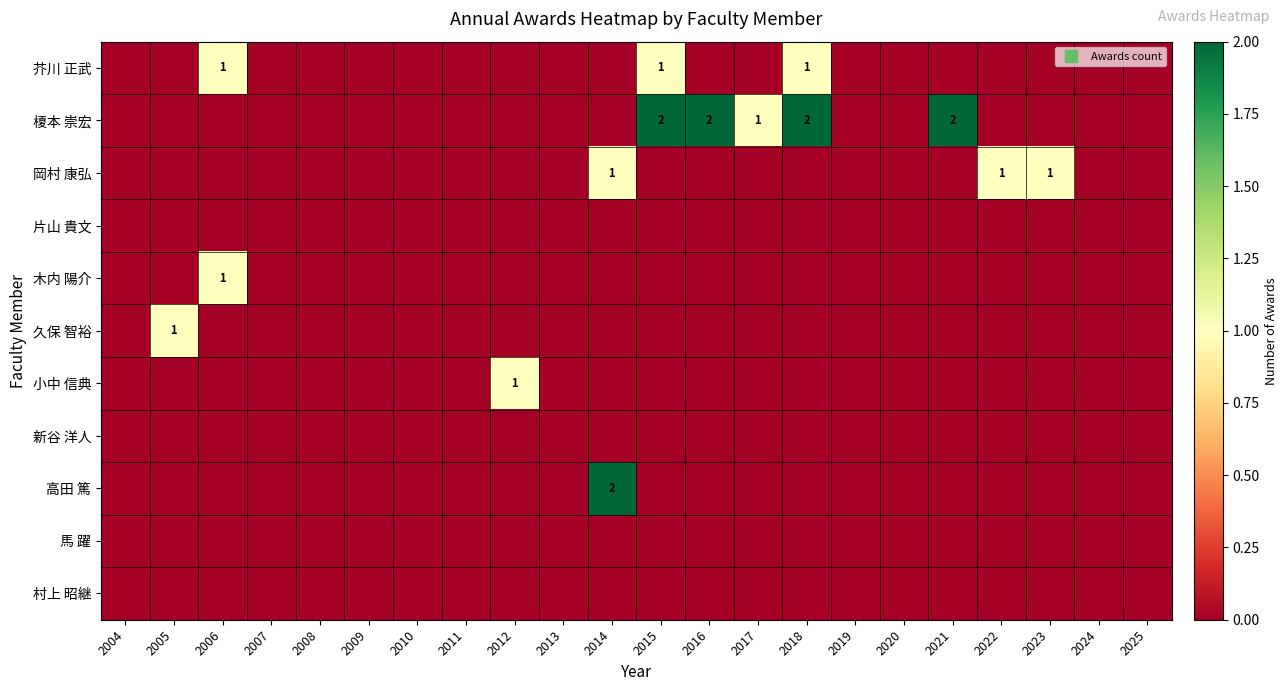

Is the value of 岡村 康弘 at 2010 greater than the value of 新谷 洋人 at 2011?

No